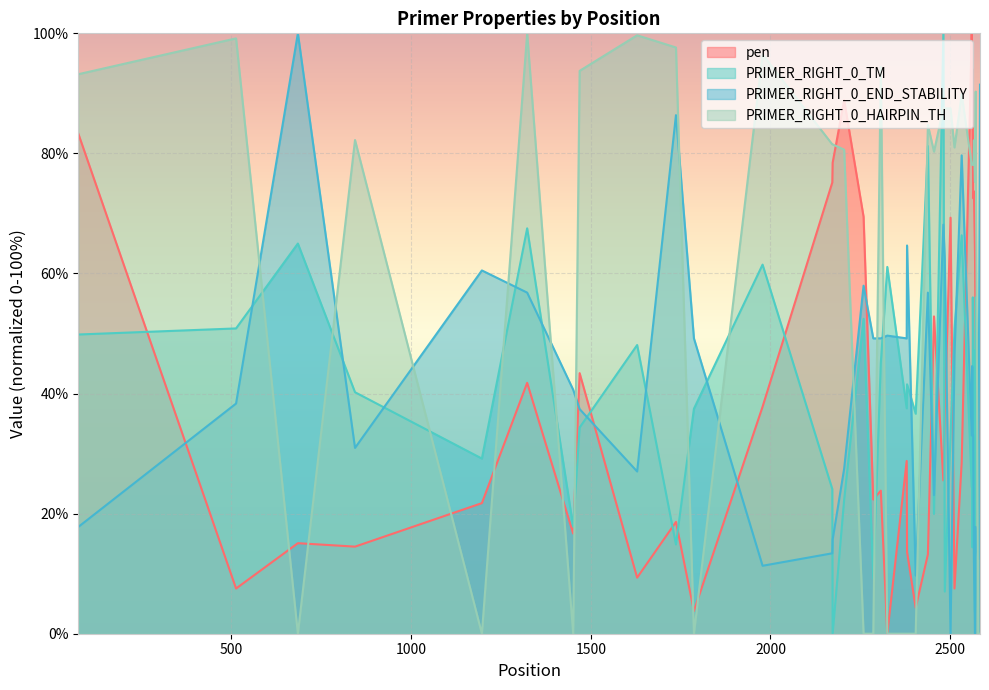

What are all the series names shown in the legend?

pen, PRIMER_RIGHT_0_TM, PRIMER_RIGHT_0_END_STABILITY, PRIMER_RIGHT_0_HAIRPIN_TH